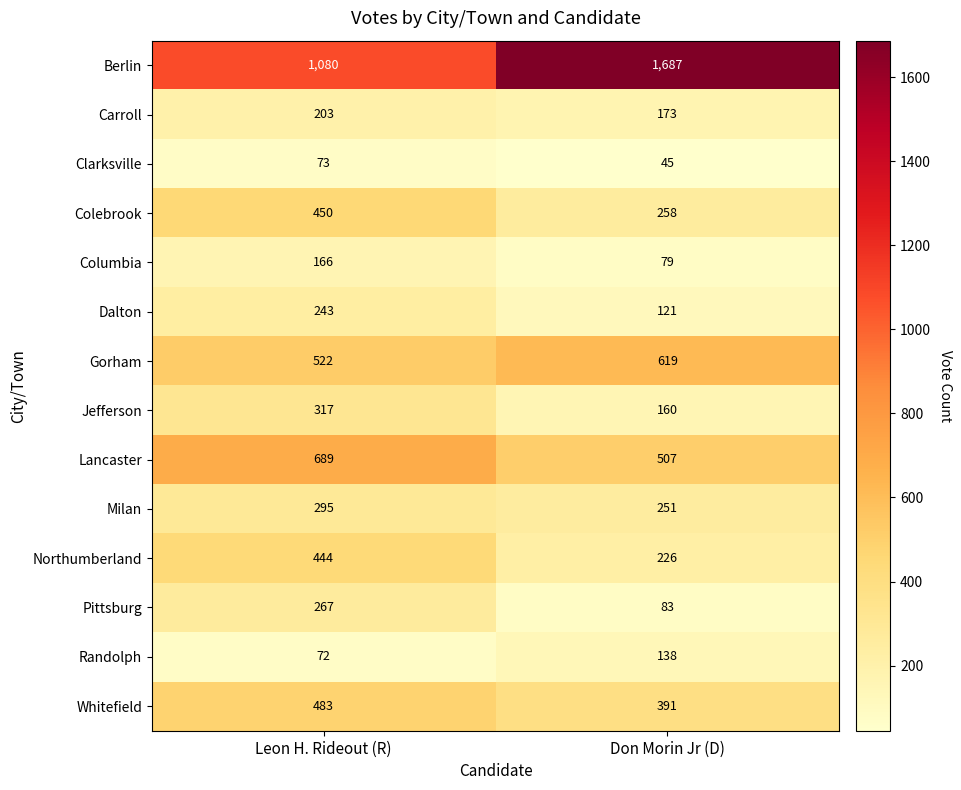

Which series changed the most between Leon H. Rideout (R) and Don Morin Jr (D)?

Berlin